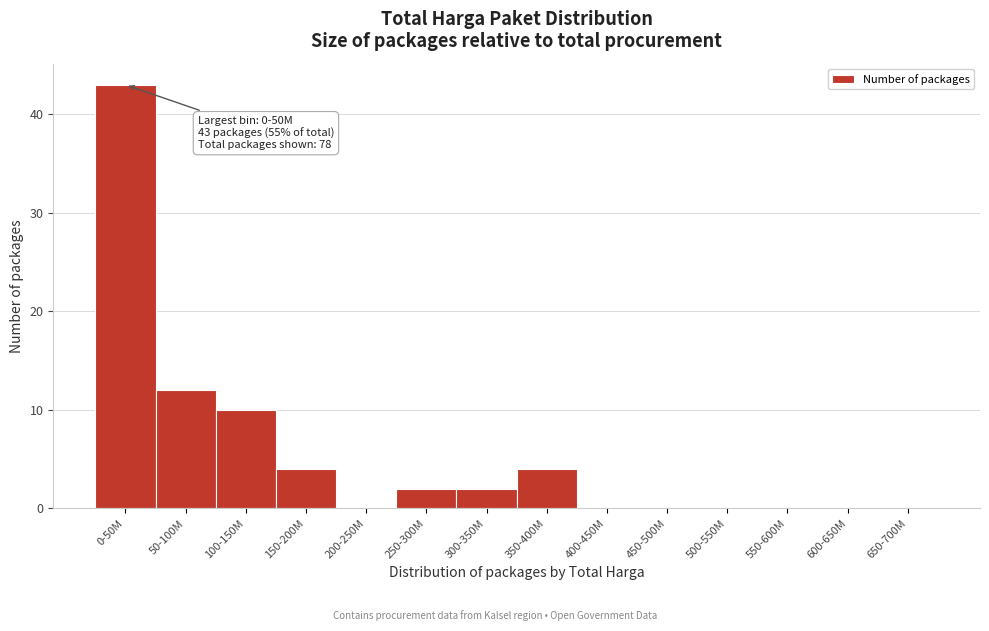

Reading left to right, what are all the values shown in this chart?

0-50M=43	50-100M=12	100-150M=10	150-200M=4	200-250M=0	250-300M=2	300-350M=2	350-400M=4	400-450M=0	450-500M=0	500-550M=0	550-600M=0	600-650M=0	650-700M=0